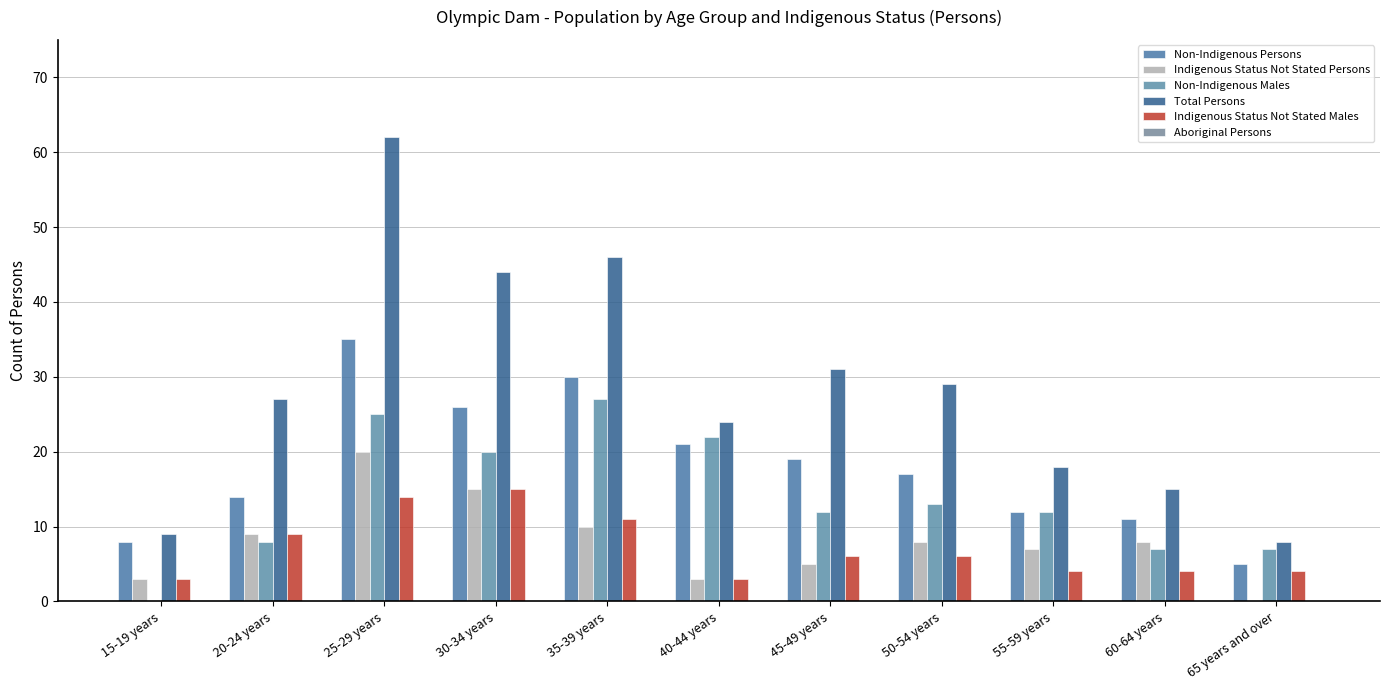

How many distinct data groups are displayed?

5